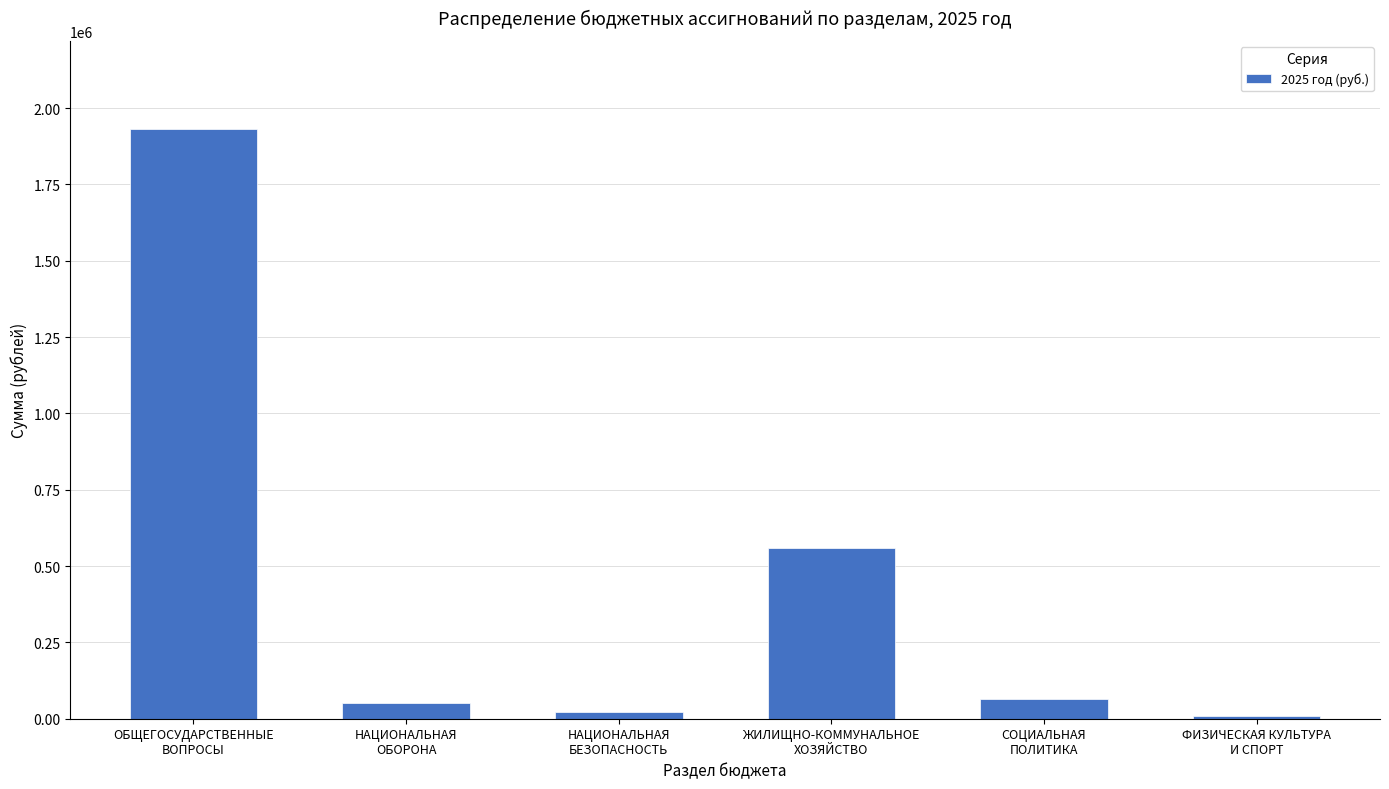

What is the average value?

439913.5